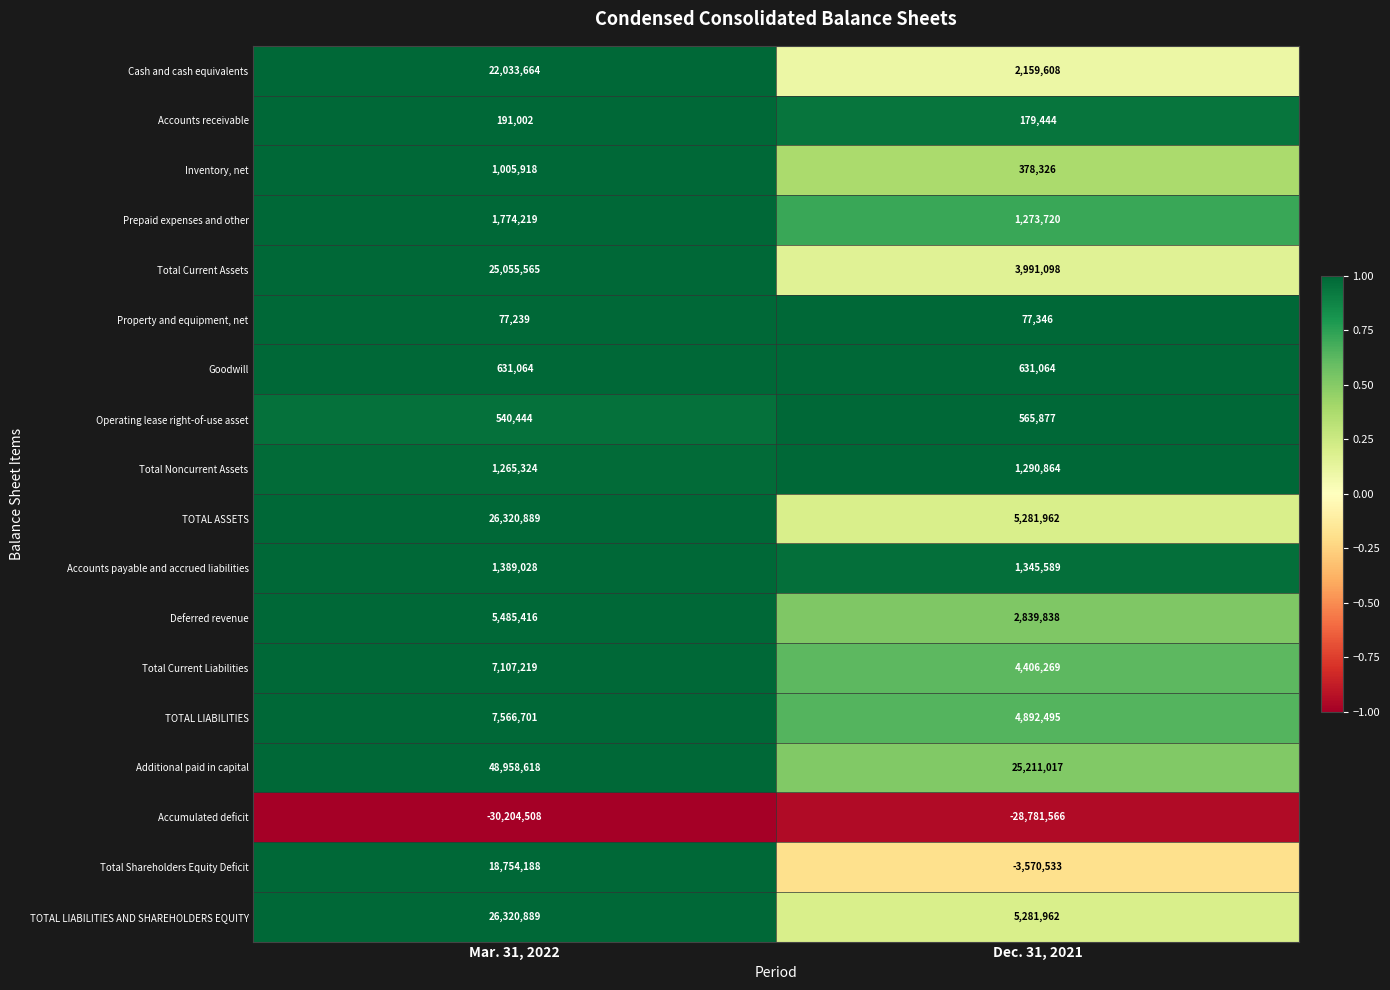

True or false: Prepaid expenses and other has a value of 1774219 at Mar. 31, 2022.

True